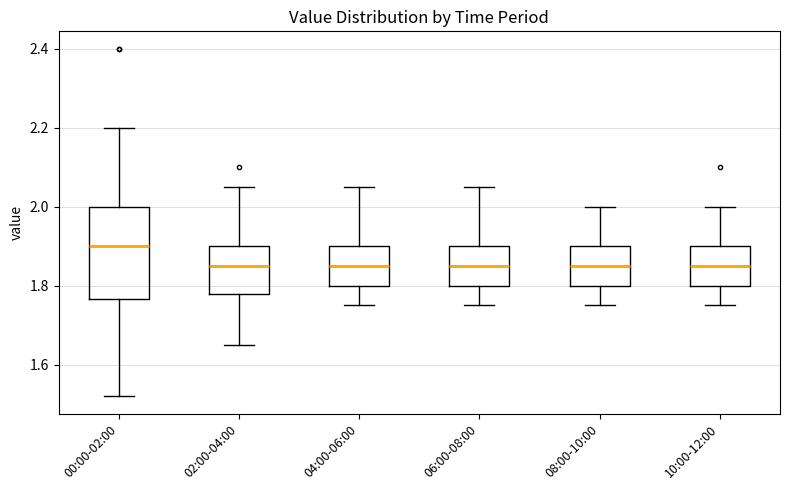

Where does the upper whisker of the box for 10:00-12:00 end on the y-axis? The values are not printed on the chart, so give them approximately, as read against the axis.

2.00